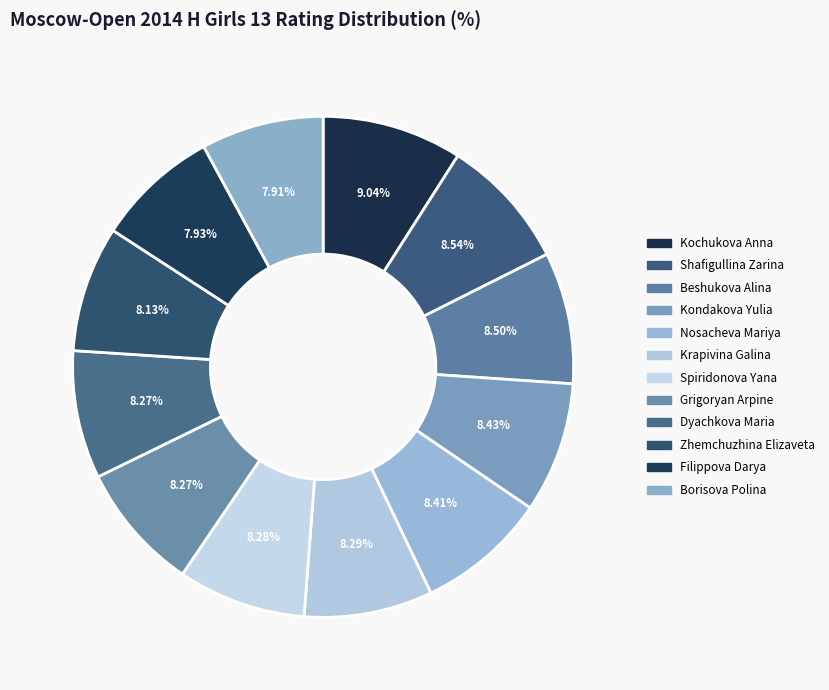

To the nearest percent, what is the average slice percentage?

8%